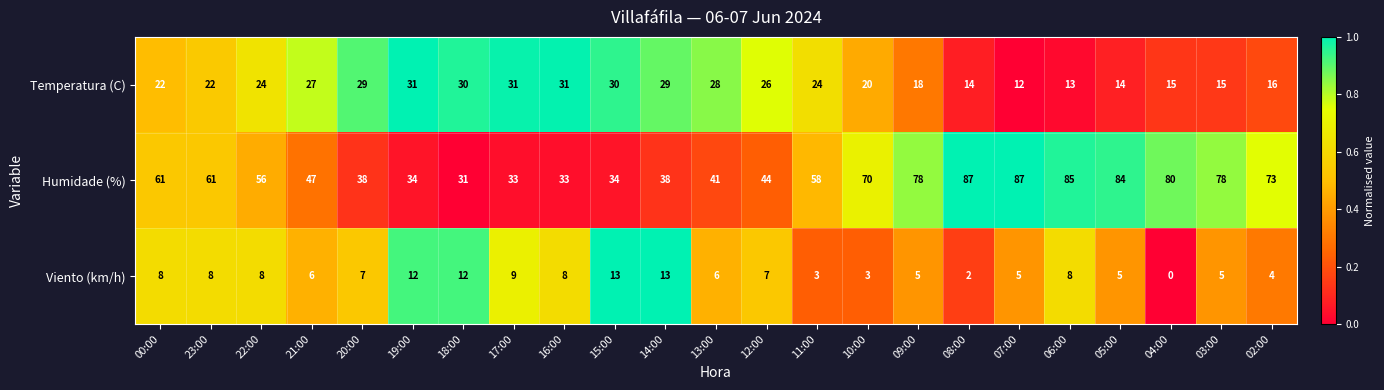

True or false: Humidade (%) has a value of 38 at 14:00.

True